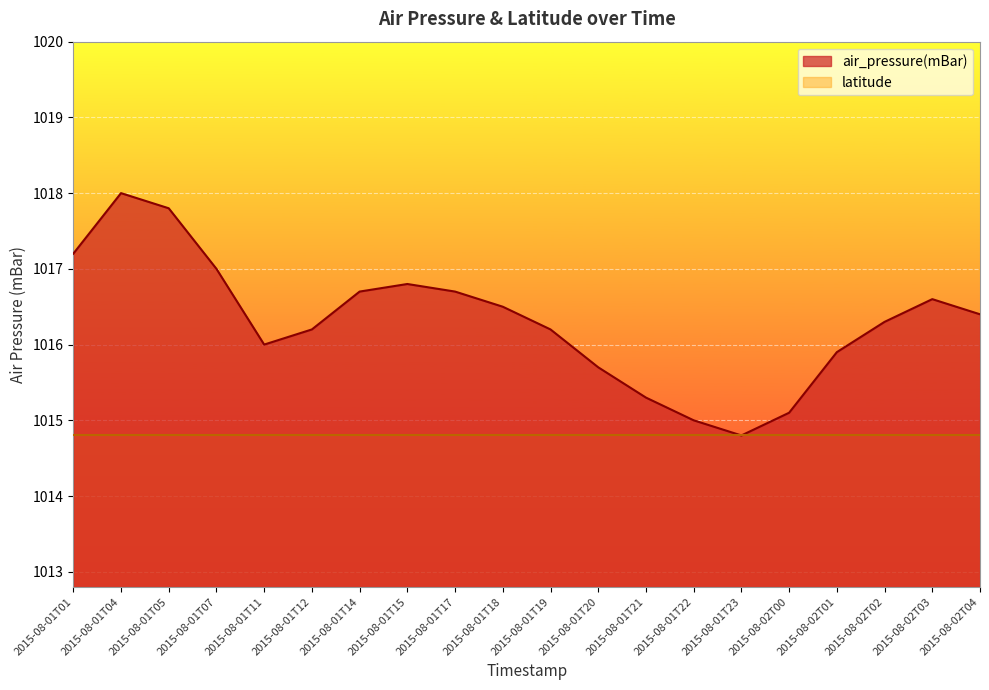

What is the label of the 15th point from the right?

2015-08-01T12